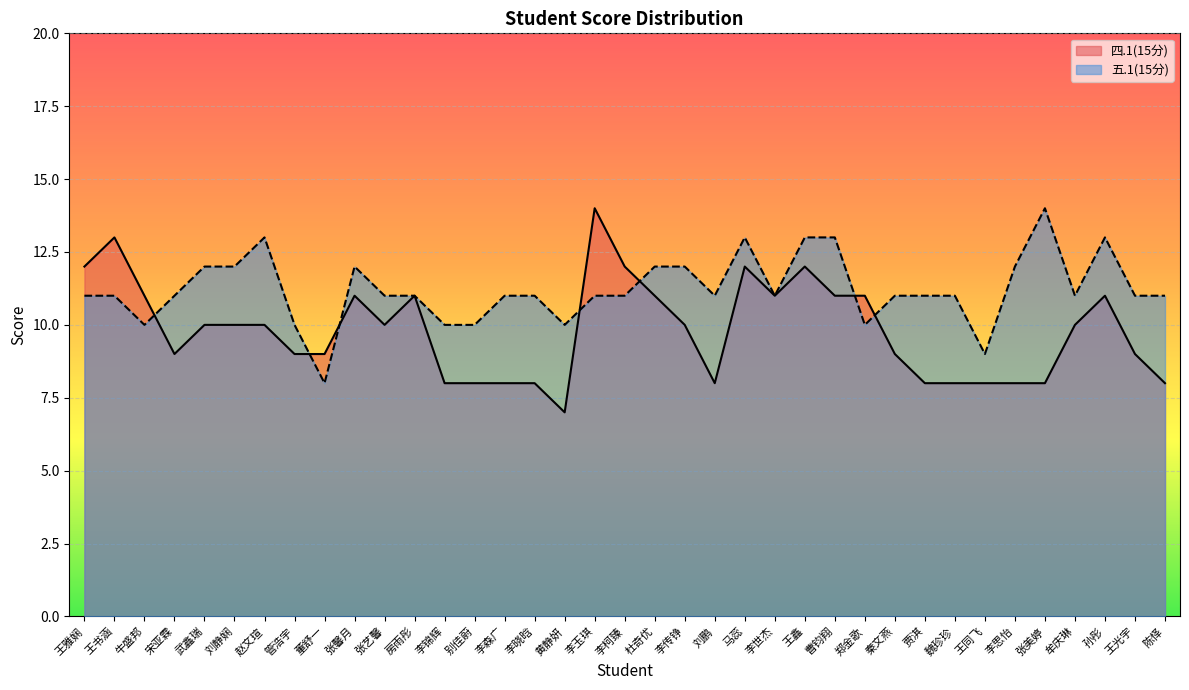

What position from the right is 李世杰?

14